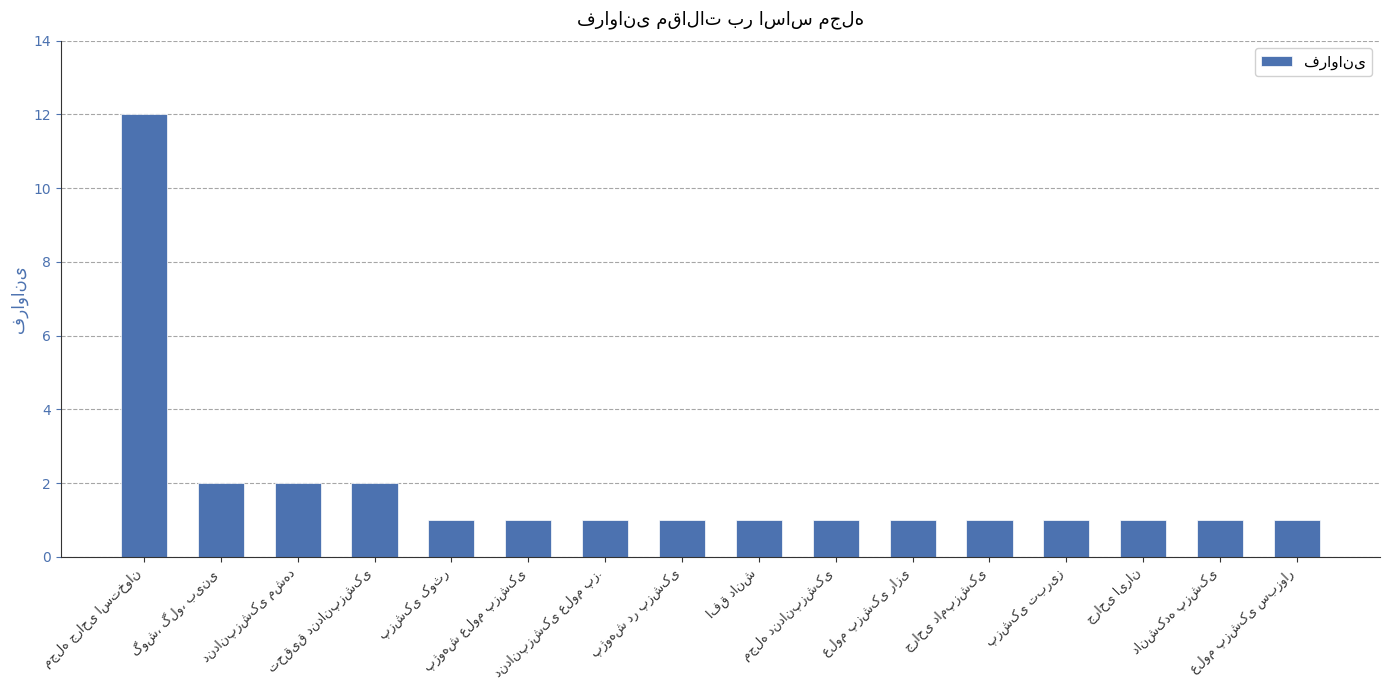

What is the maximum value shown in the chart?

12